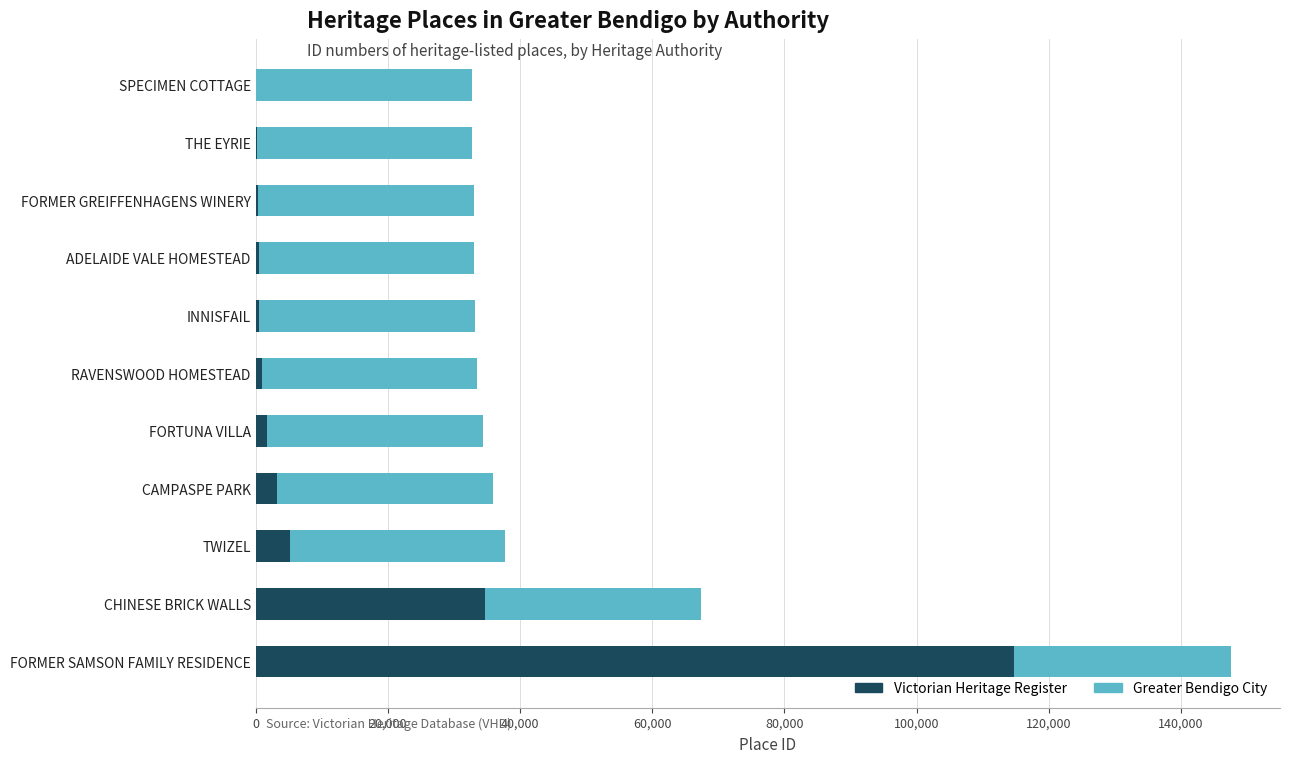

What is the sum of all Victorian Heritage Register values?

162491